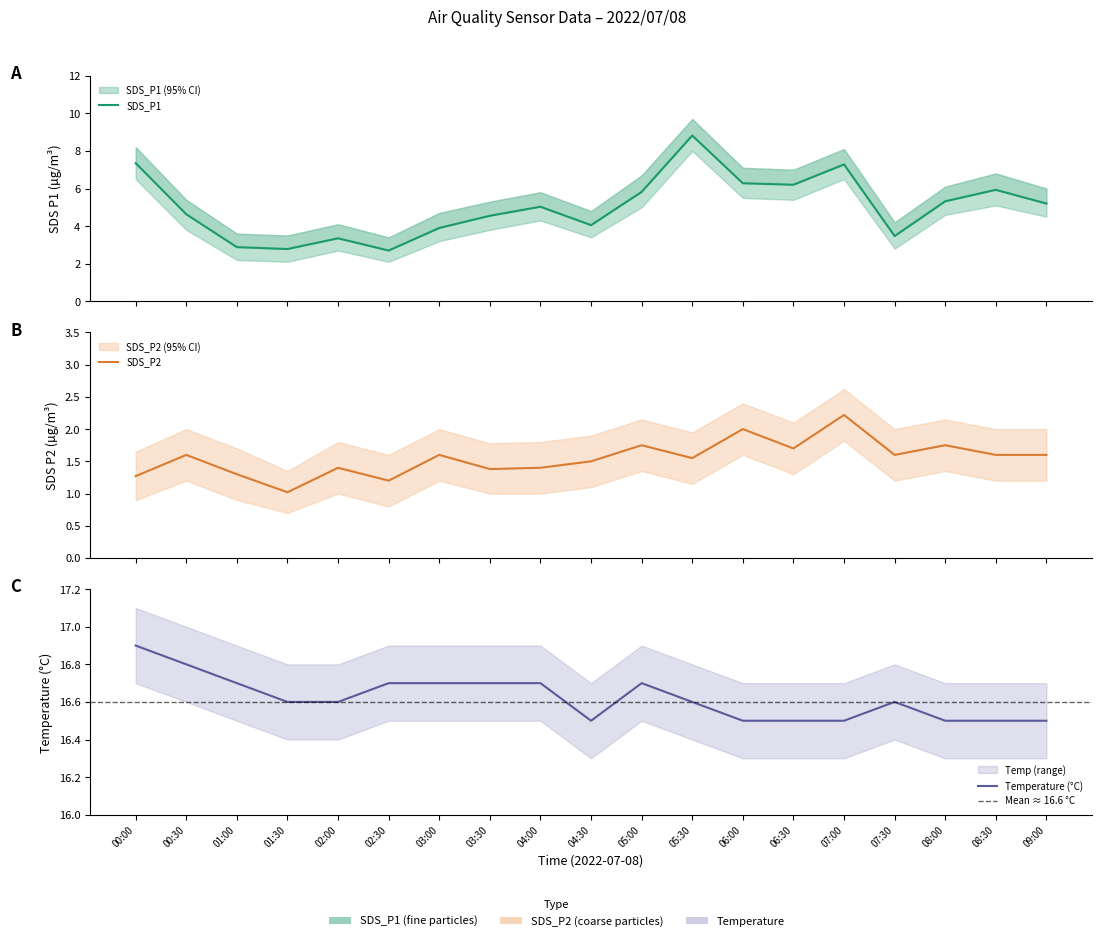

Which series has the largest total across all categories?

Temp